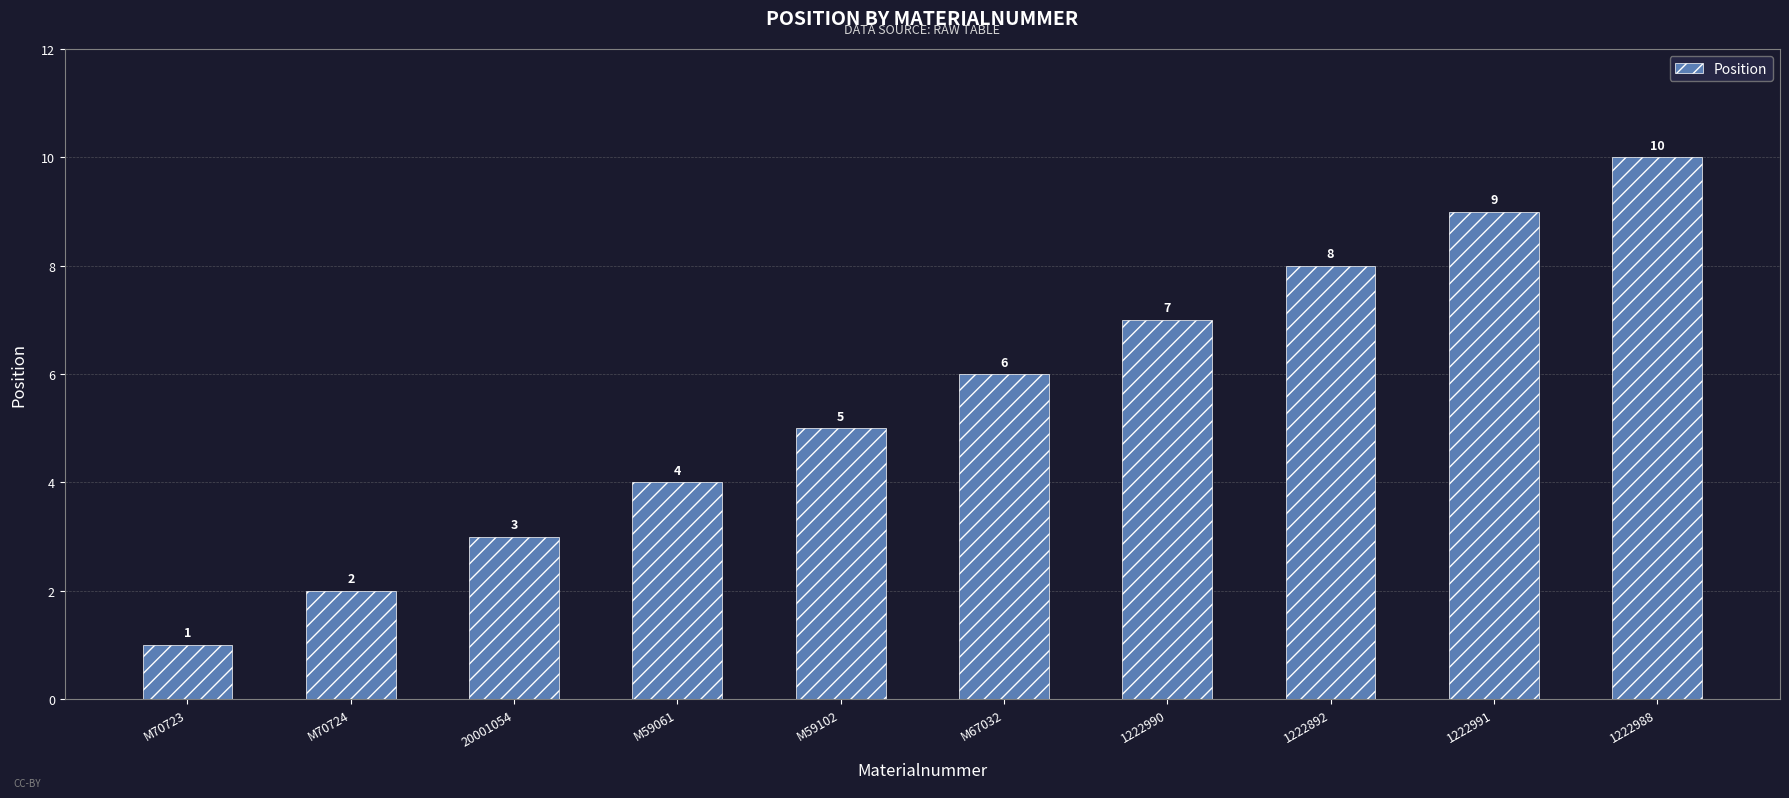

Does the chart contain any negative values?

No